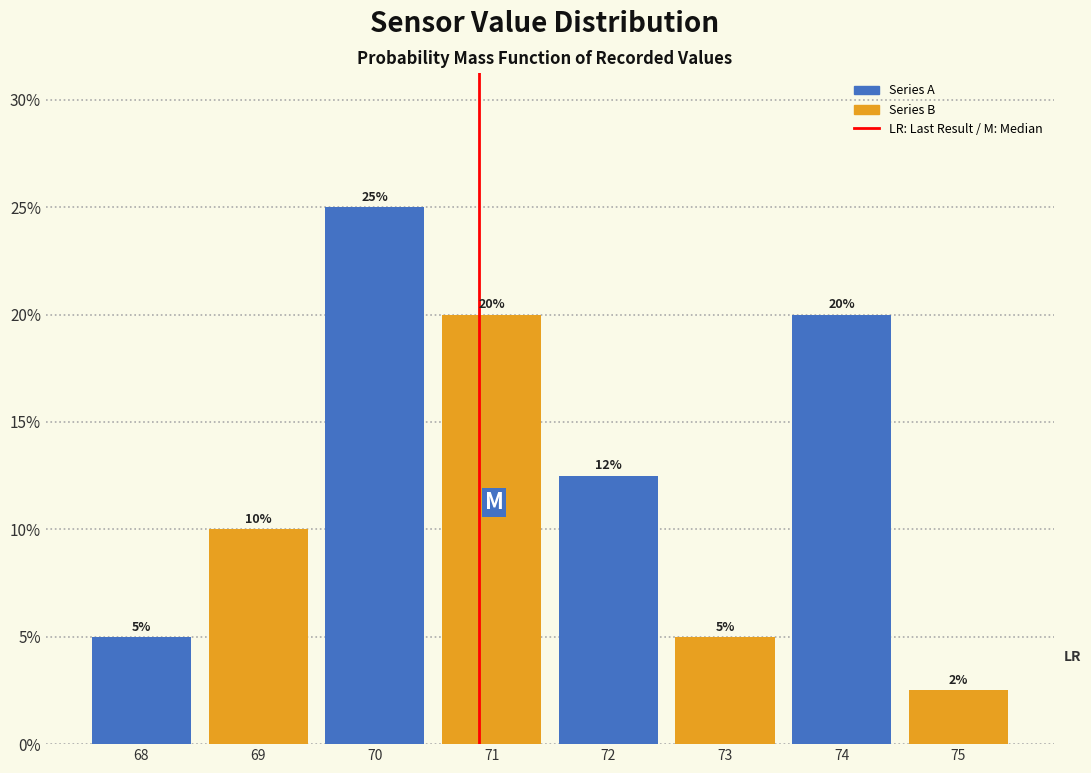

Is it true that the value at 71 is 5.6?

False